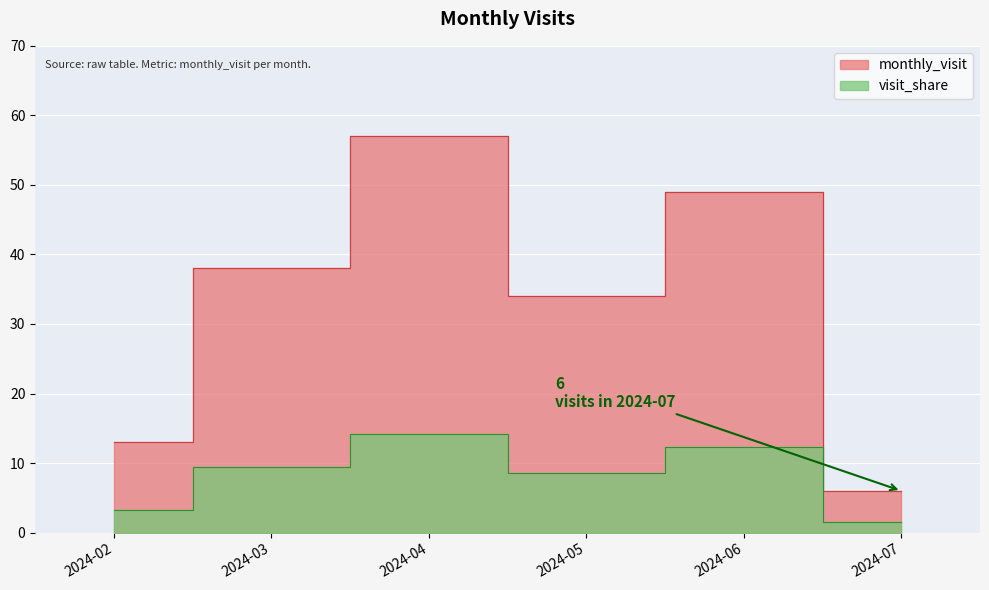

Count the values in the range 13 to 49.

4